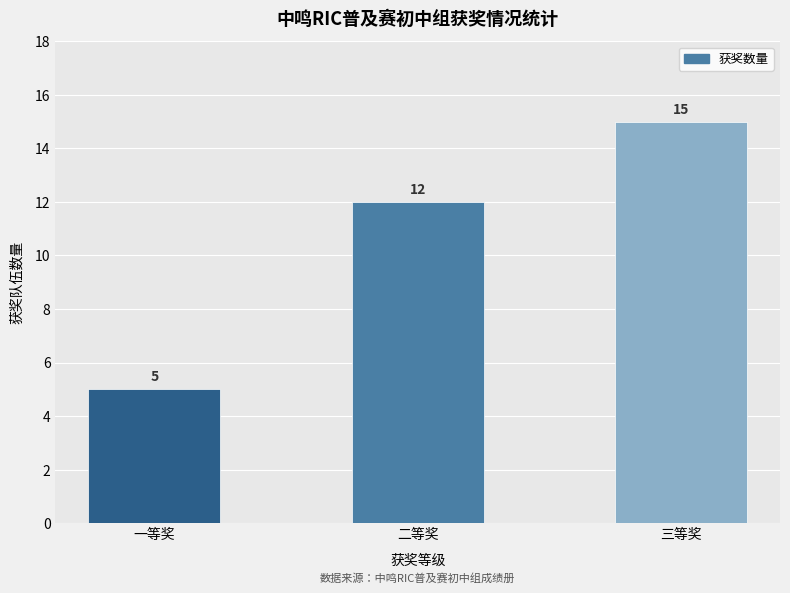

What is the change in value from 二等奖 to 三等奖?

+3